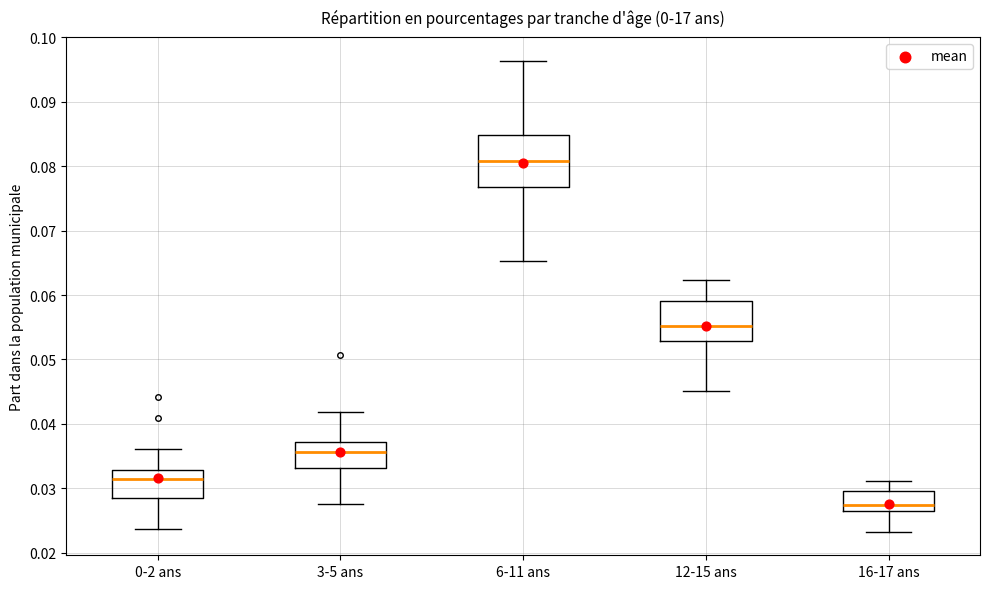

Where is the lower edge of the box for 0-2 ans on the y-axis? The values are not printed on the chart, so give them approximately, as read against the axis.

0.029